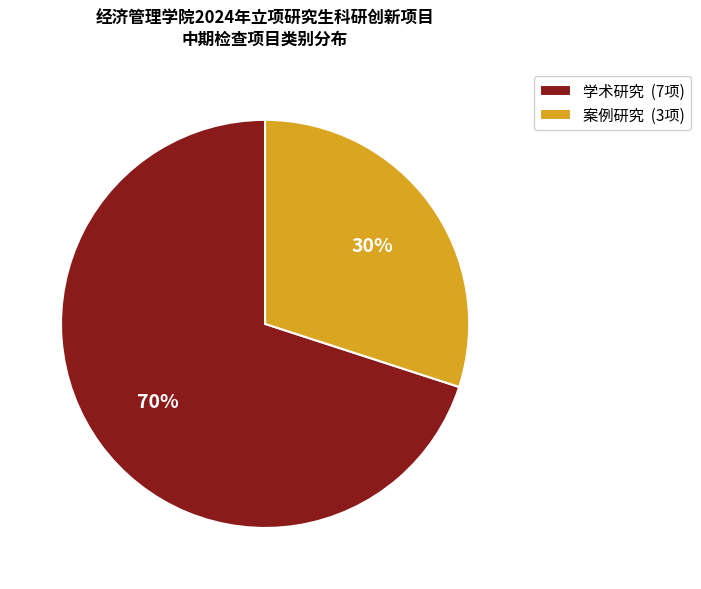

What percentage is the 学术研究 slice, to the nearest percent?

70%